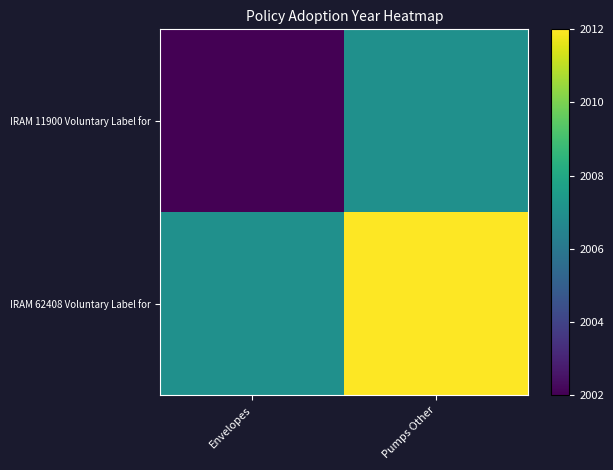

Reading right to left, extract all data points from this chart.

IRAM 11900 Voluntary Label for: Pumps Other=2007	Envelopes=2002
IRAM 62408 Voluntary Label for: Pumps Other=2012	Envelopes=2007